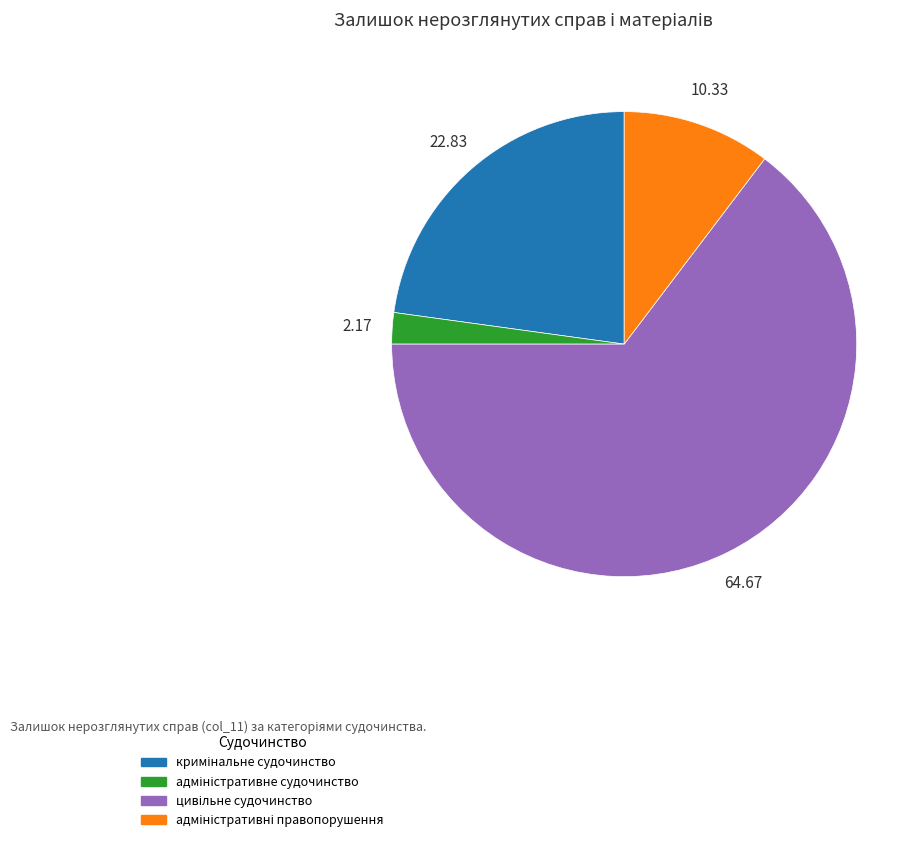

Is there a majority slice in this chart?

Yes